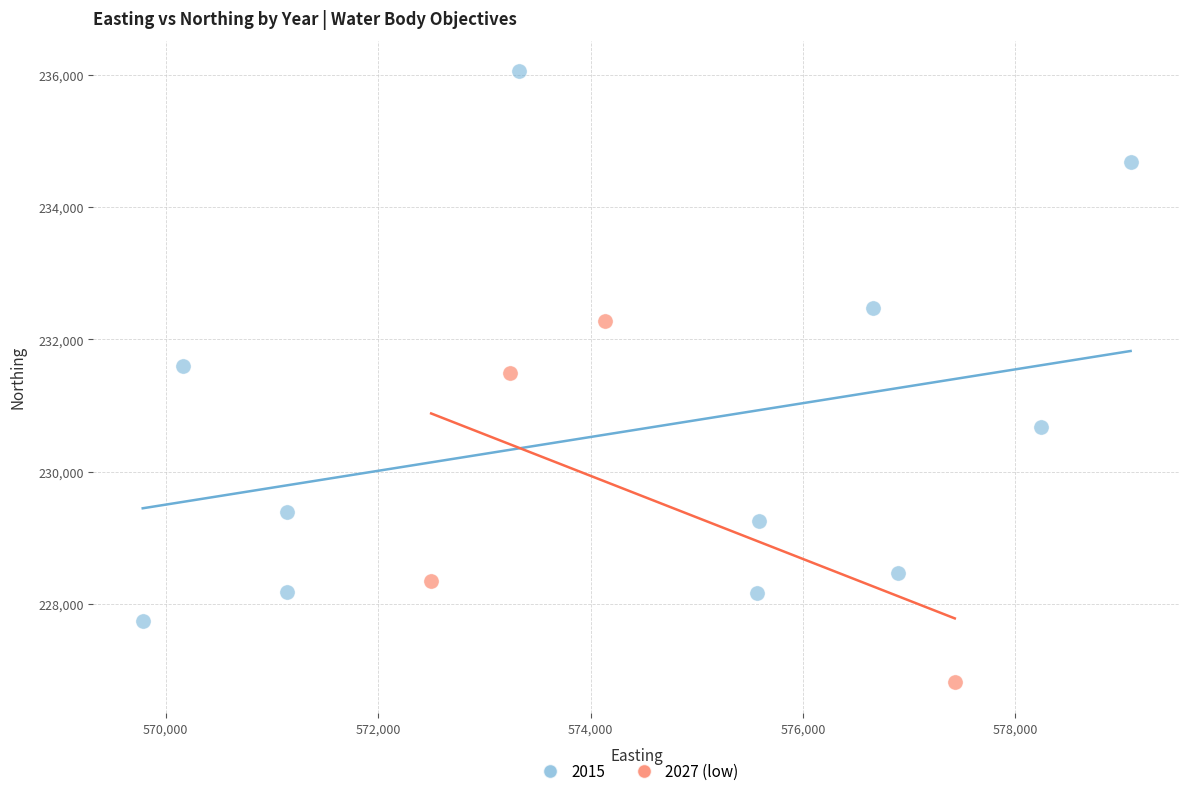

Which series contains the lowest Y value?

2027 (low)